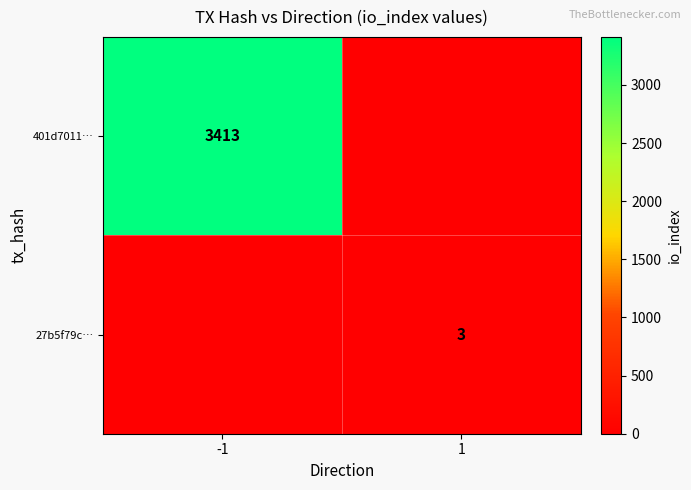

True or false: 27b5f79c… has a value of 3 at 1.

True